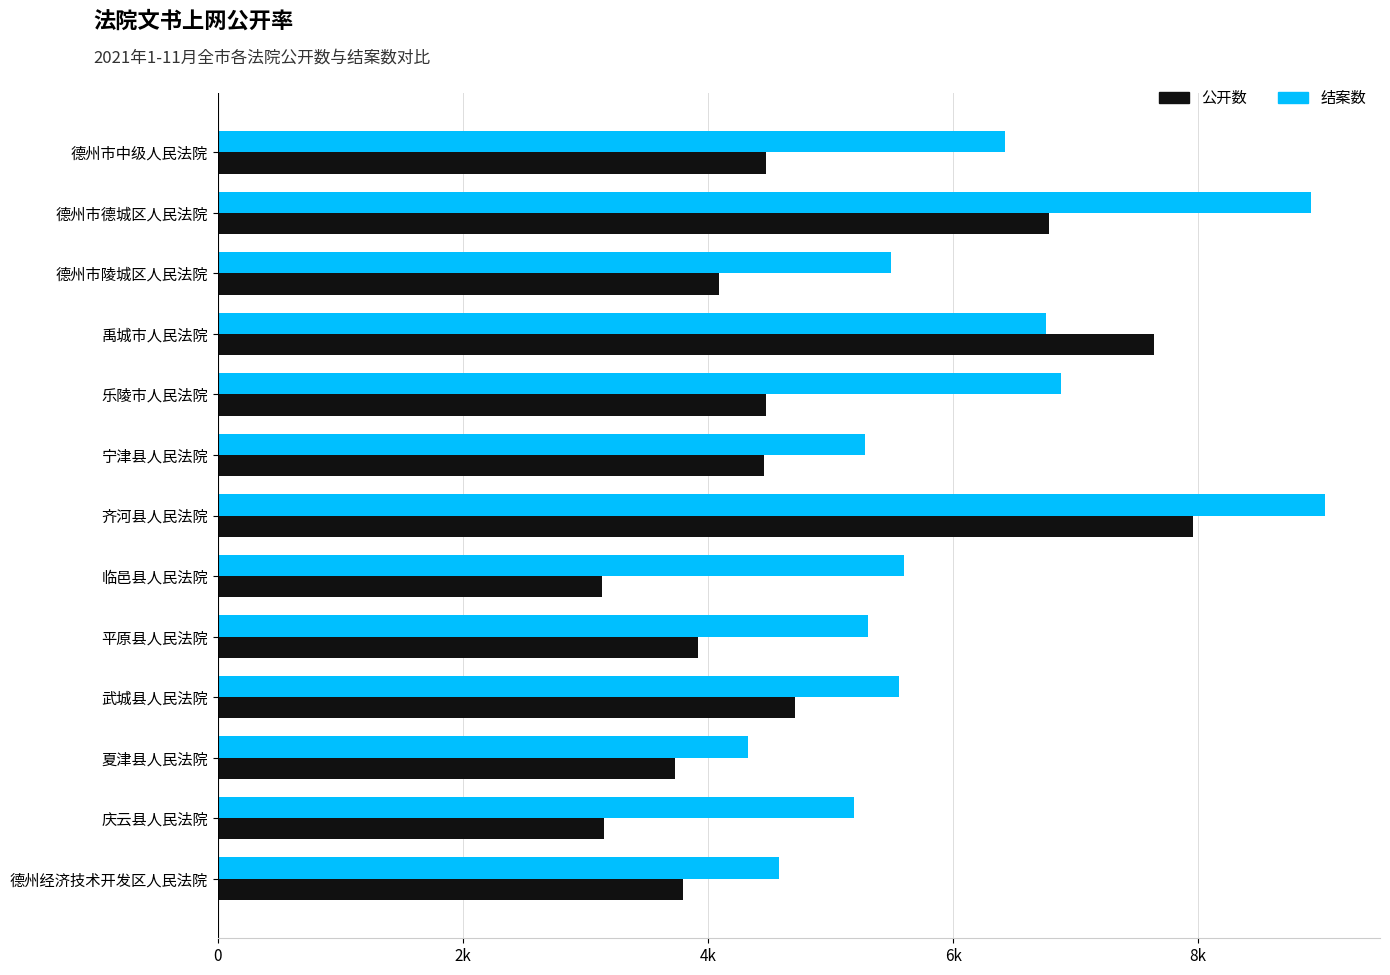

List the series in order of their peak value, lowest first.

公开数, 结案数